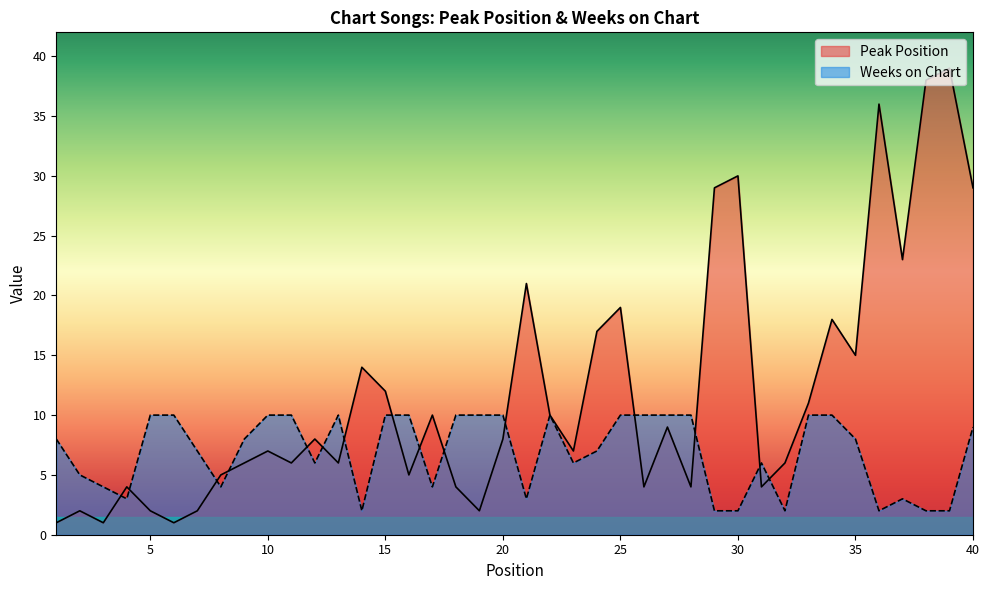

At which label does Peak Position first exceed 8?

14